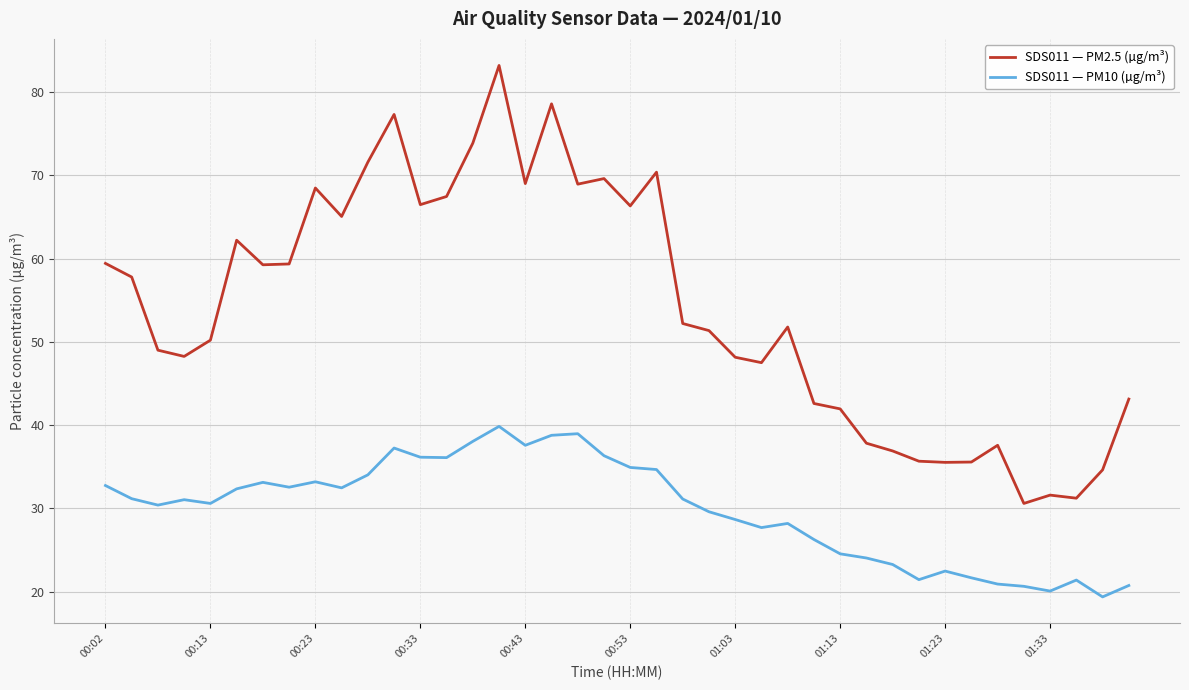

List the series in order of their overall mean, lowest first.

SDS011 — PM10 (µg/m³), SDS011 — PM2.5 (µg/m³)